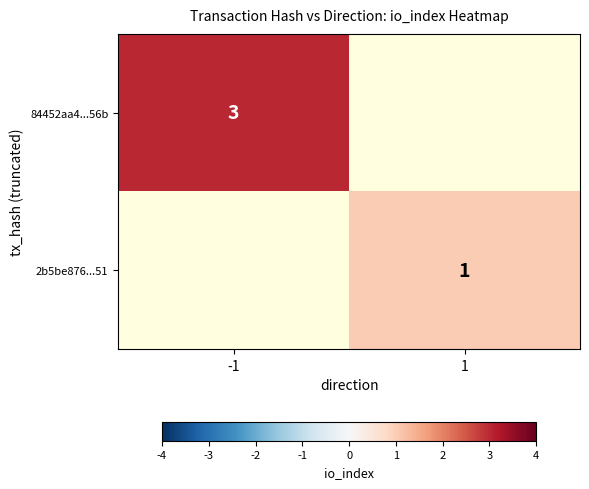

True or false: 84452aa4...56b has a value of 3 at -1.

True